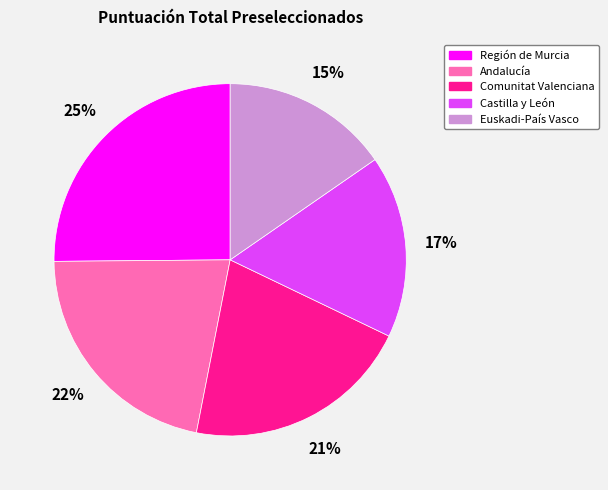

Count the number of slices in the pie.

5